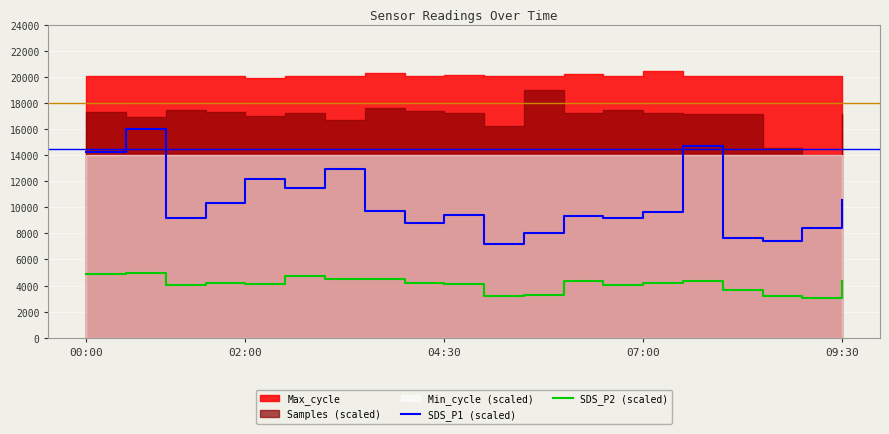

The value of SDS_P2 (scaled) at 04:30 is 4080.0. True or false?

True